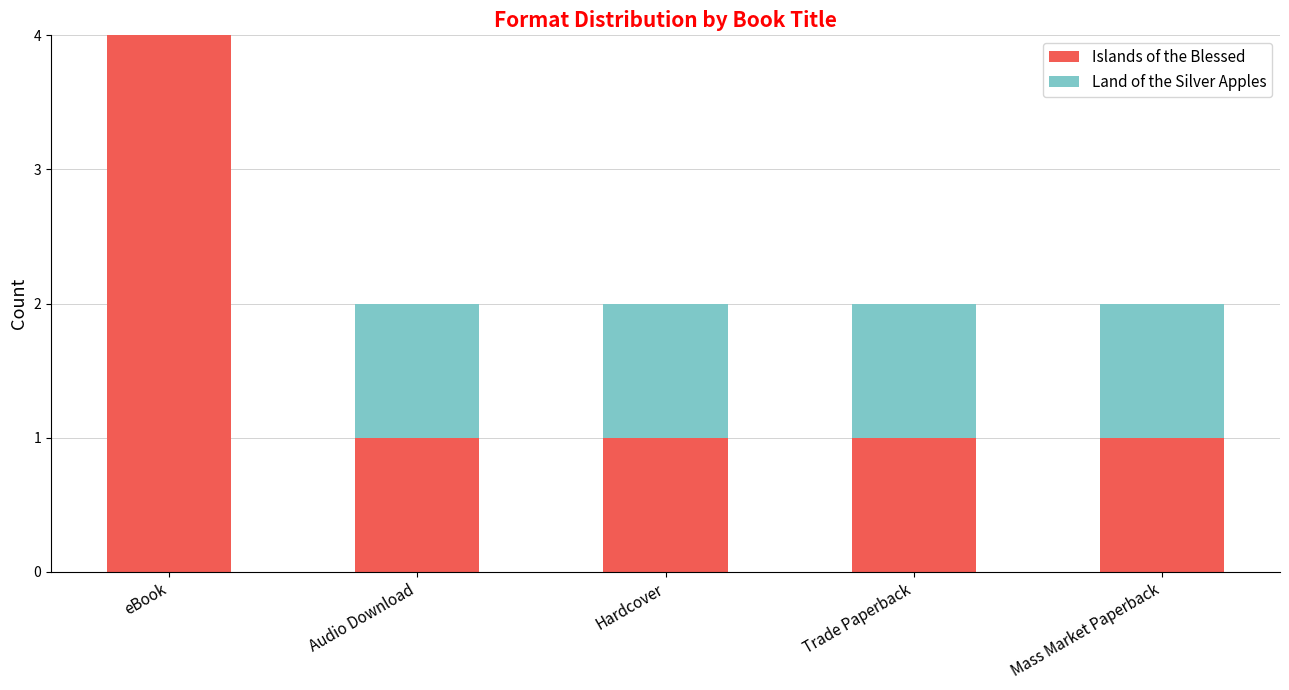

What are all the series names shown in the legend?

Islands of the Blessed, Land of the Silver Apples